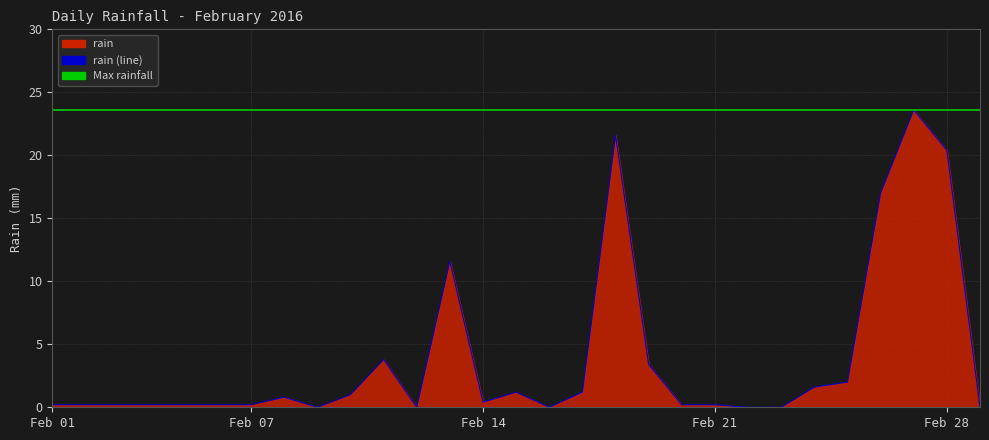

The chart shows a value of 1.2 at 2016-02-17. True or false?

True